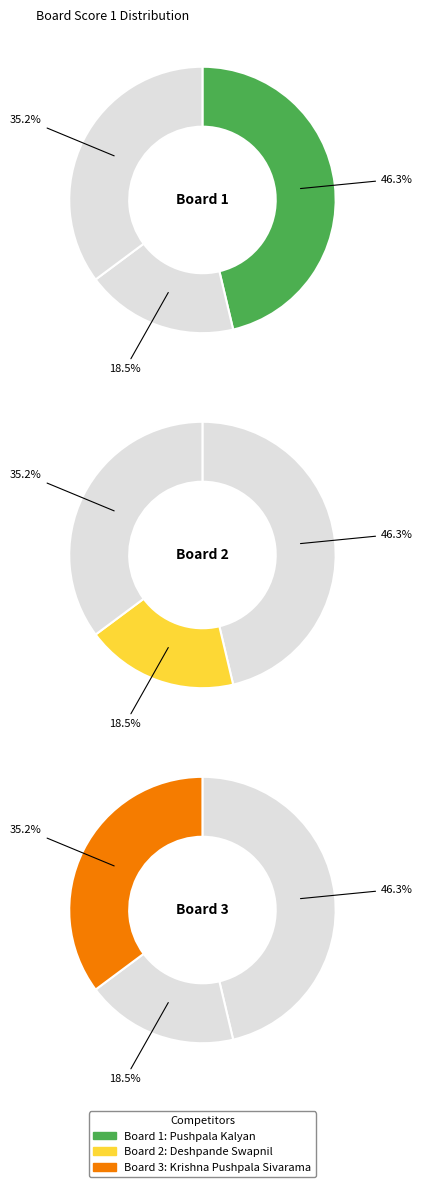

Count the number of slices in the pie.

3